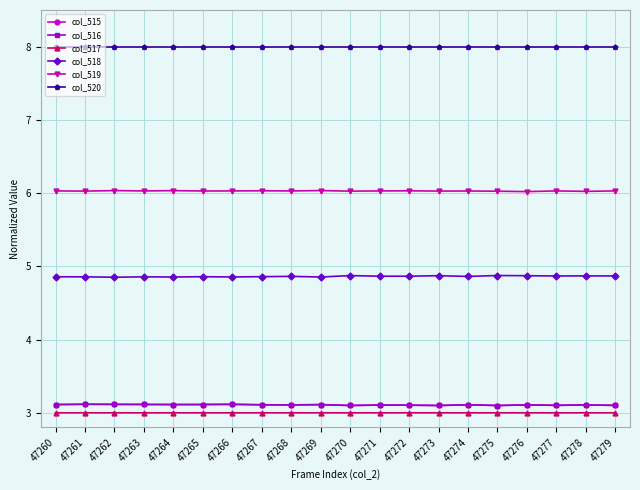

What is the spread (max minus min) of values at 47263?

5.0